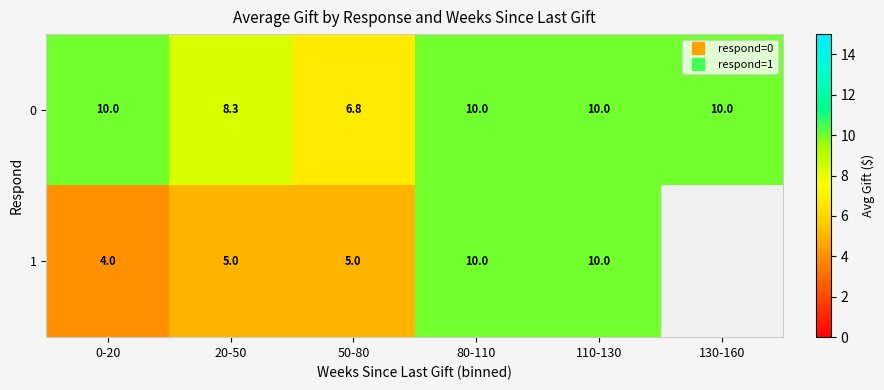

Is it true that 0 equals 8.3 at 20-50?

True